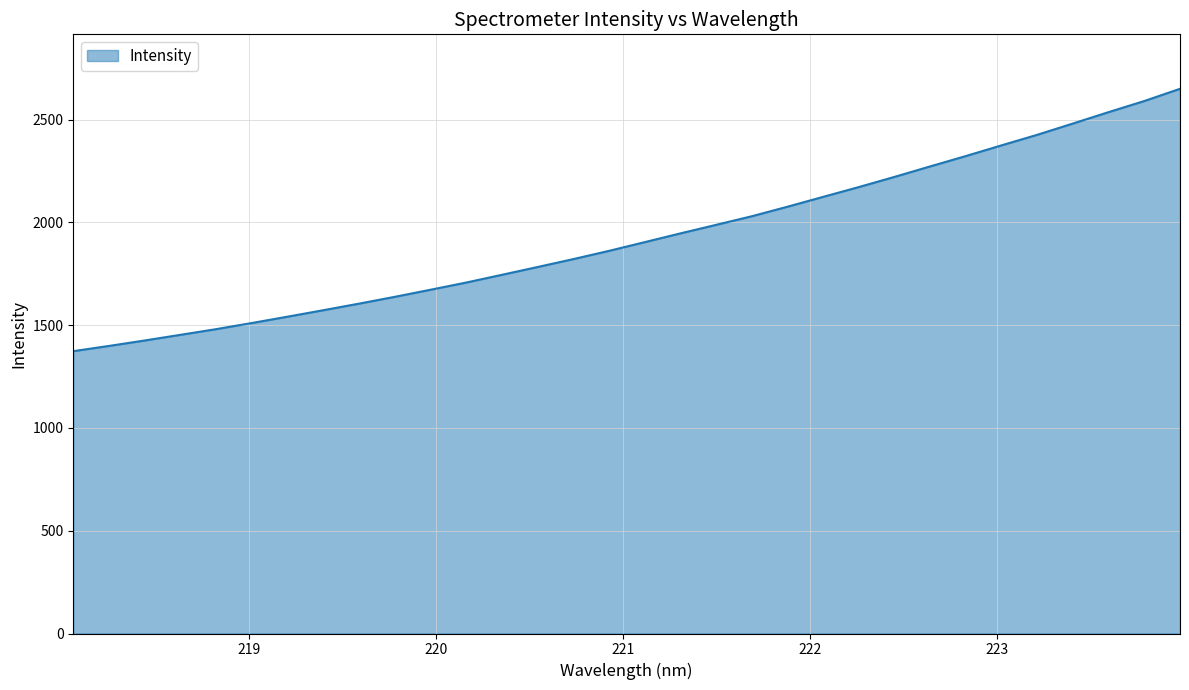

True or false: the data has more than 1 interior local peaks.

False